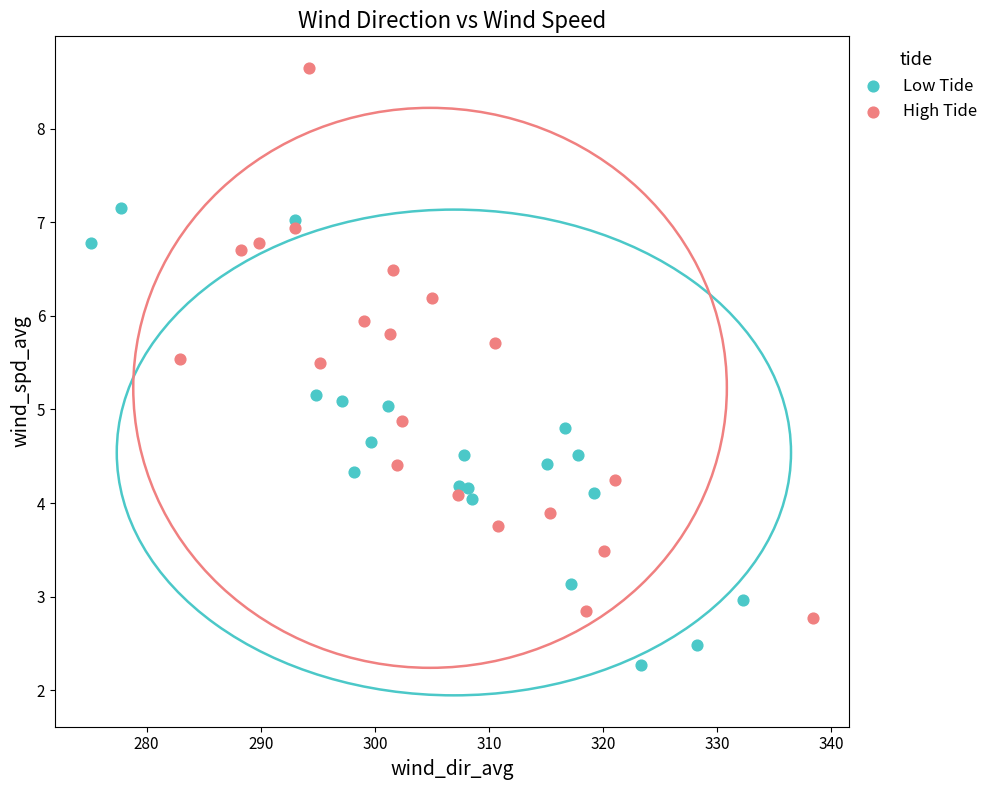

Which series contains the lowest Y value?

Low Tide